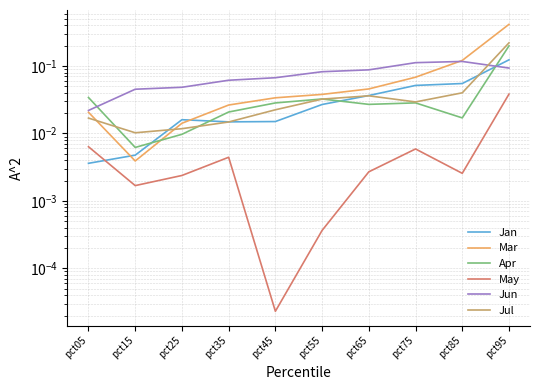

The Jul series shows 0.0 at pct65. True or false?

False